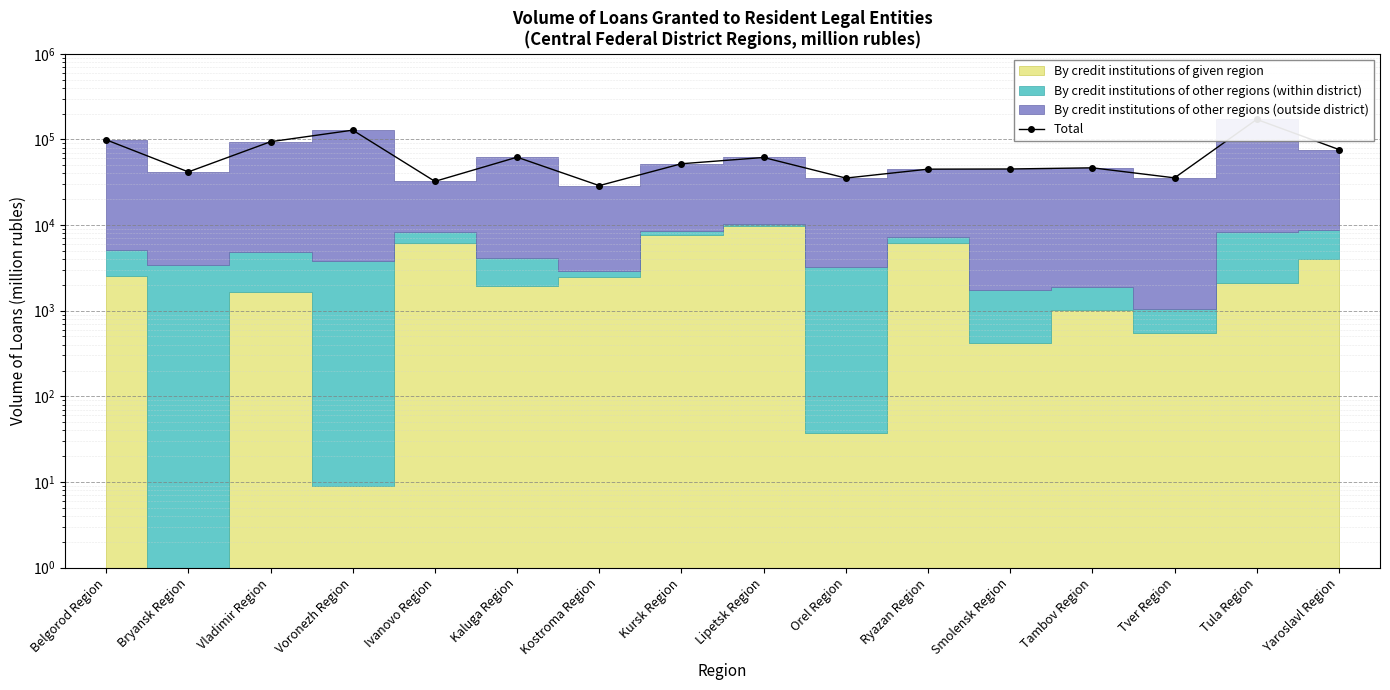

Rank the categories by value from lowest to highest.

Kostroma Region, Ivanovo Region, Orel Region, Tver Region, Bryansk Region, Ryazan Region, Smolensk Region, Tambov Region, Kursk Region, Lipetsk Region, Kaluga Region, Yaroslavl Region, Vladimir Region, Belgorod Region, Voronezh Region, Tula Region